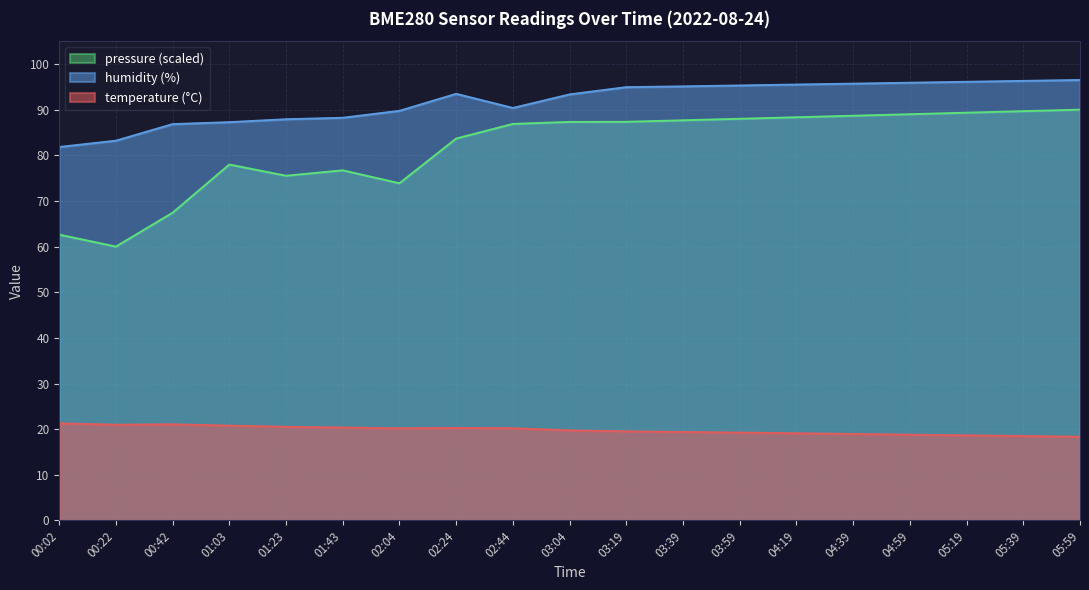

Is the value of humidity at 00:22 greater than the value of pressure_norm at 03:39?

No